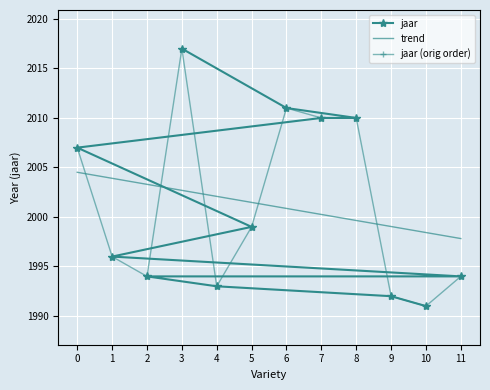

The jaar (orig order) series shows 2010 at 7. True or false?

True